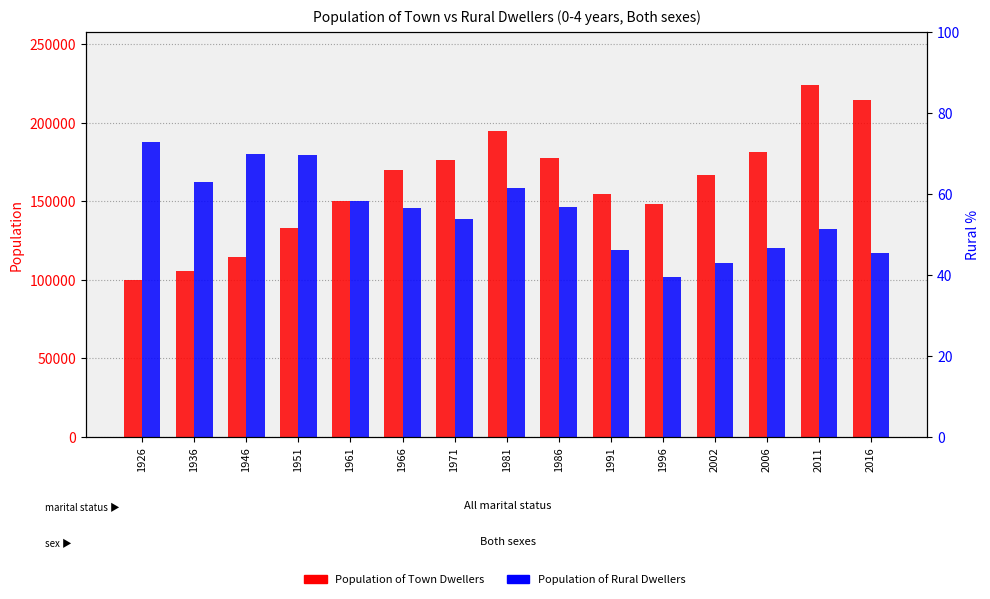

Reading right to left, list all the values displayed in this chart.

Population of Town Dwellers: 214557	224004	181695	166590	148424	154864	177597	194528	176574	170214	150225	133350	114838	105790	99677
Population of Rural Dwellers: 116958	132325	120557	111040	101970	118879	146481	158476	139081	145717	150565	179482	179927	162476	188036